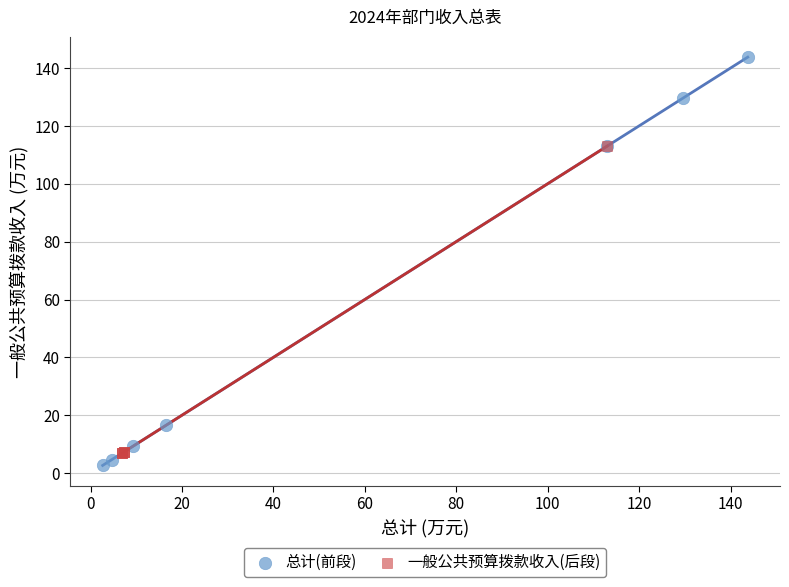

Which series reaches the minimum Y coordinate?

总计(前段)